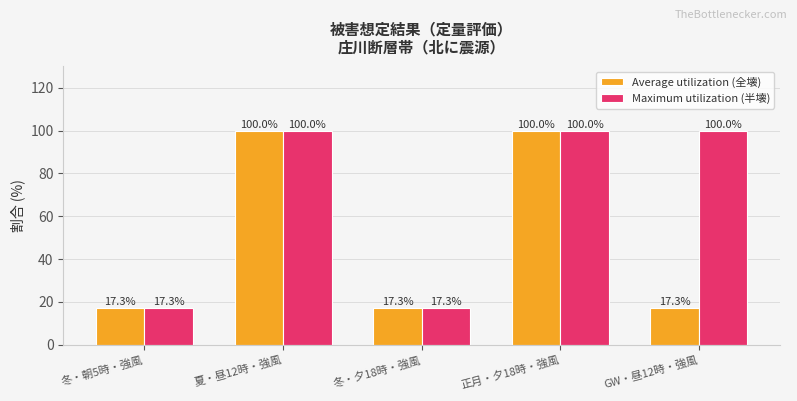

How many values in the Maximum utilization (半壊) series are below 100?

2